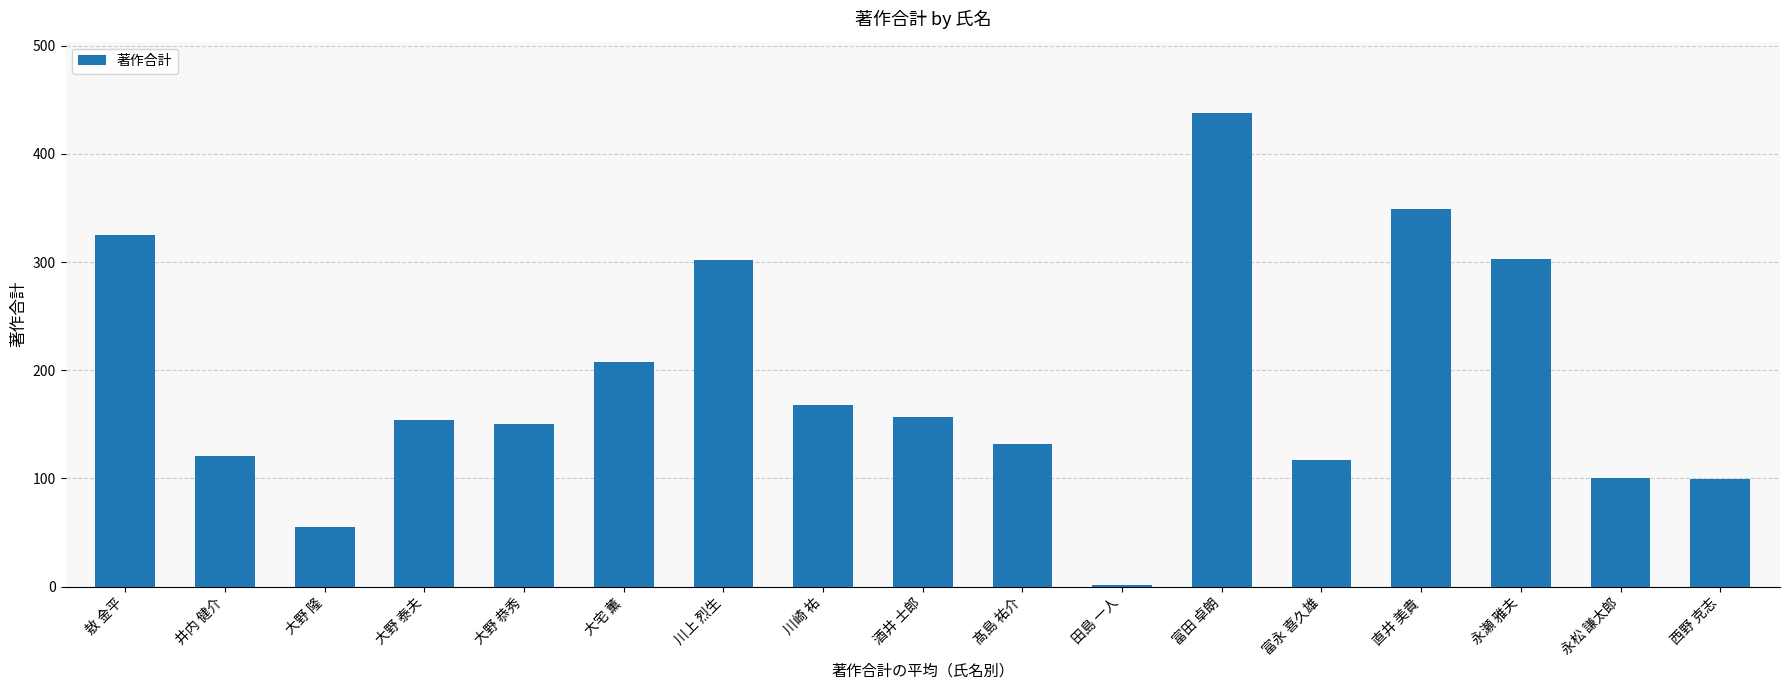

What is the ratio of the value at 酒井 士郎 to the value at 直井 美貴?

0.4